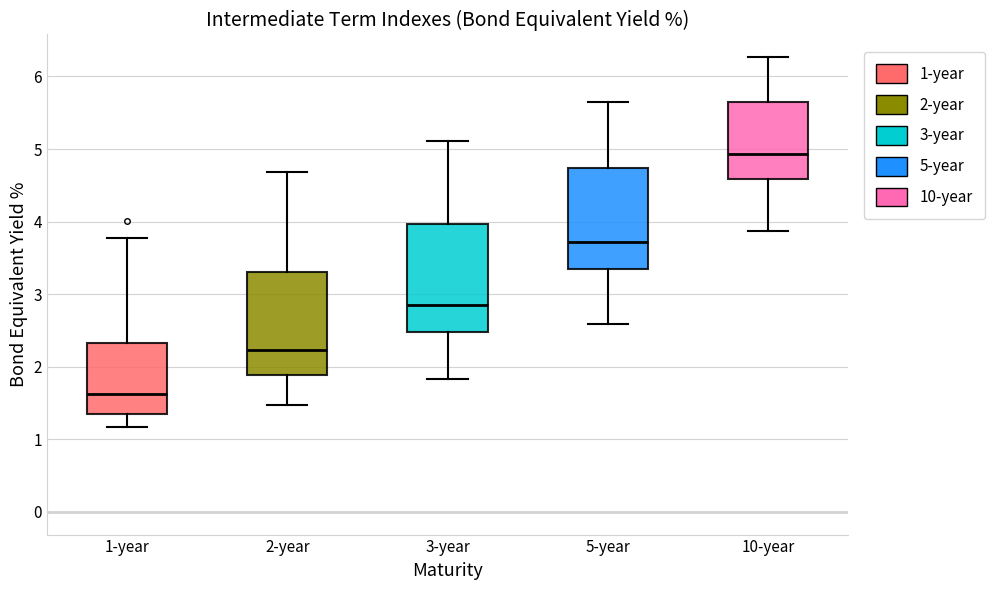

Which box has the lowest median line?

1-year